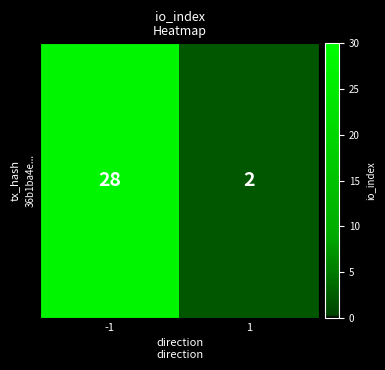

Approximately how many times larger is the value at -1 compared to 1?

14.0